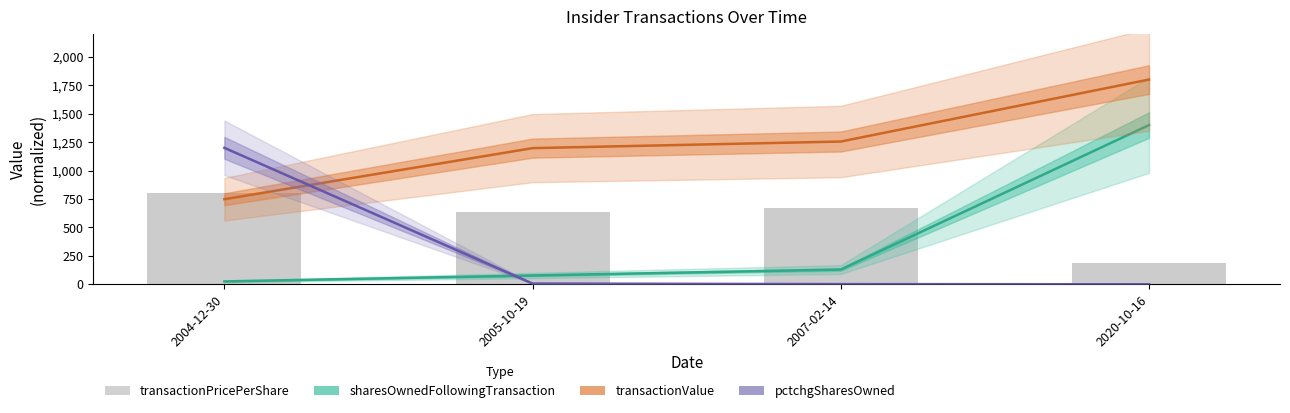

At which category is the sum across all series the highest?

2020-10-16